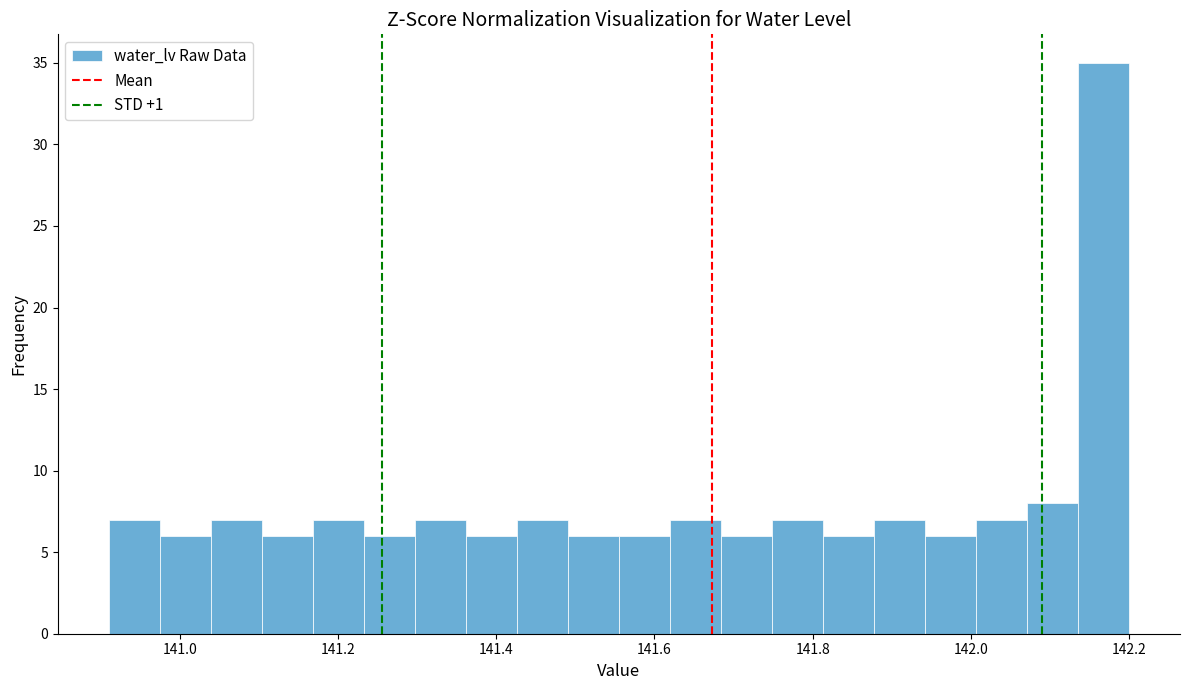

Read against the x-axis, roughly where is the centre of the tallest bar?

142.16